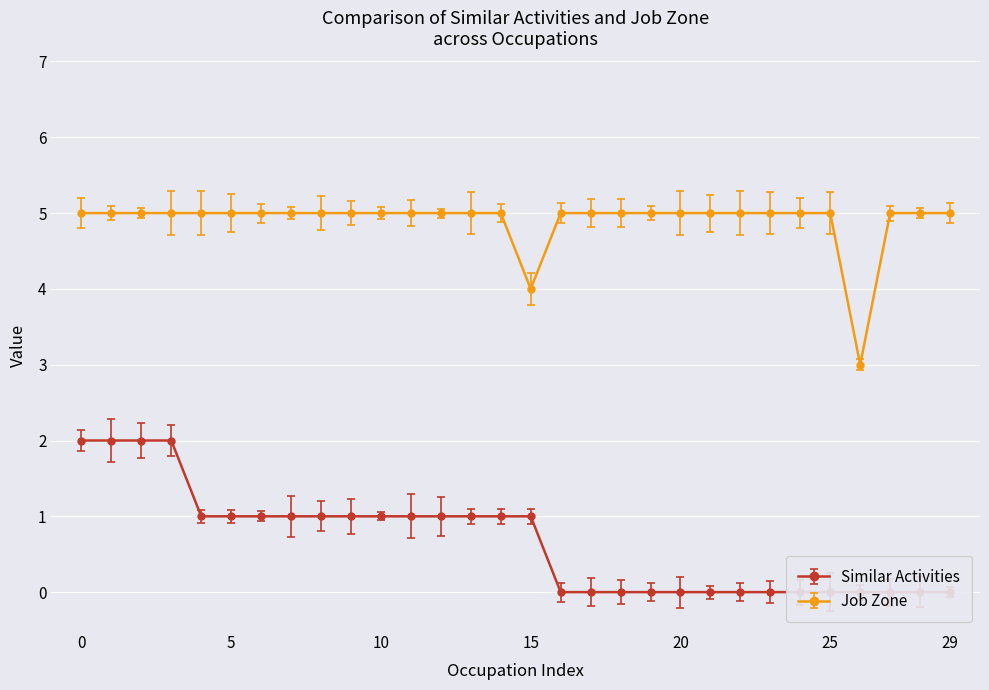

Is it true that Job Zone equals 7 at 5?

False